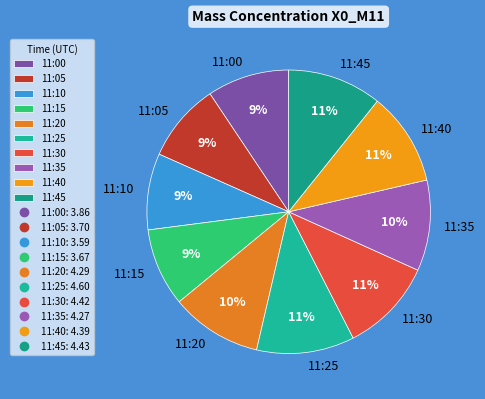

To the nearest percent, what is the difference between the largest and smallest slice percentages?

2%